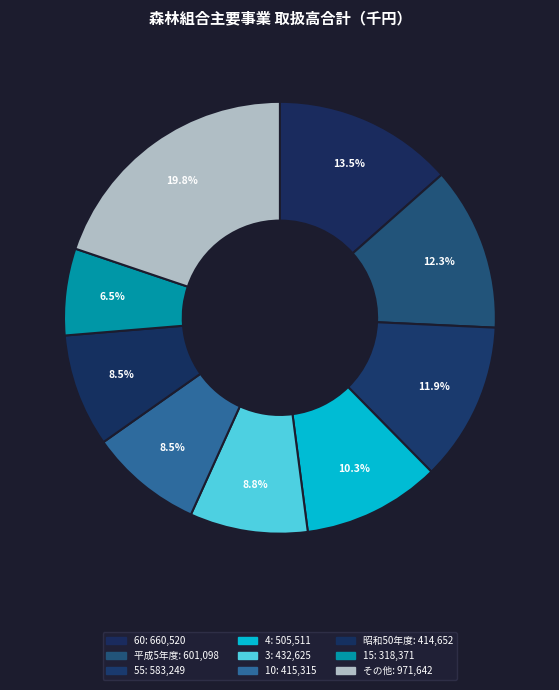

Count the number of slices in the pie.

9